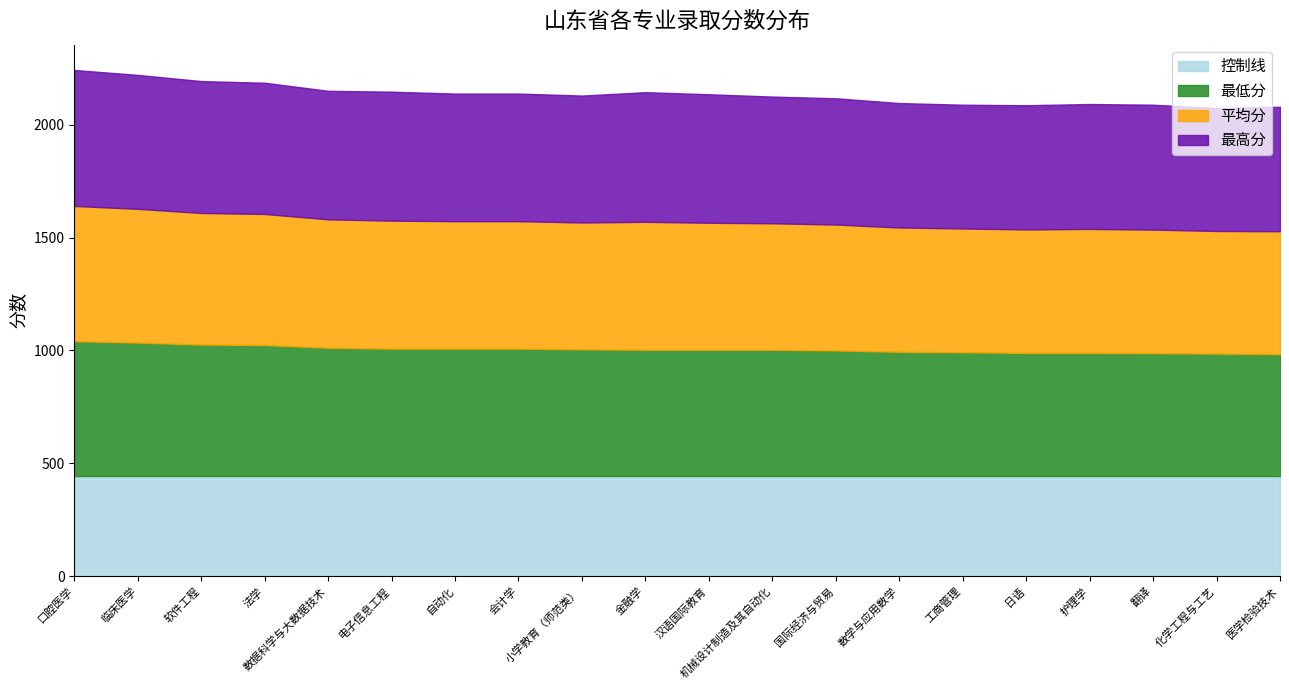

Reading right to left, what are all the values shown in this chart?

平均分: 543.8	543.0	547.0	549.0	546.7	548.0	550.3	557.5	560.0	562.3	566.5	561.5	564.3	564.3	566.7	568.5	580.3	582.7	592.0	598.8
最高分: 551.0	544.0	553.0	553.0	550.0	548.0	551.0	559.0	561.0	569.0	574.0	562.0	565.0	565.0	571.0	569.0	581.0	584.0	593.0	602.0
最低分: 540.0	542.0	544.0	545.0	545.0	548.0	550.0	556.0	559.0	559.0	559.0	561.0	564.0	564.0	564.0	568.0	580.0	582.0	591.0	597.0
控制线: 444.0	444.0	444.0	444.0	444.0	444.0	444.0	444.0	444.0	444.0	444.0	444.0	444.0	444.0	444.0	444.0	444.0	444.0	444.0	444.0